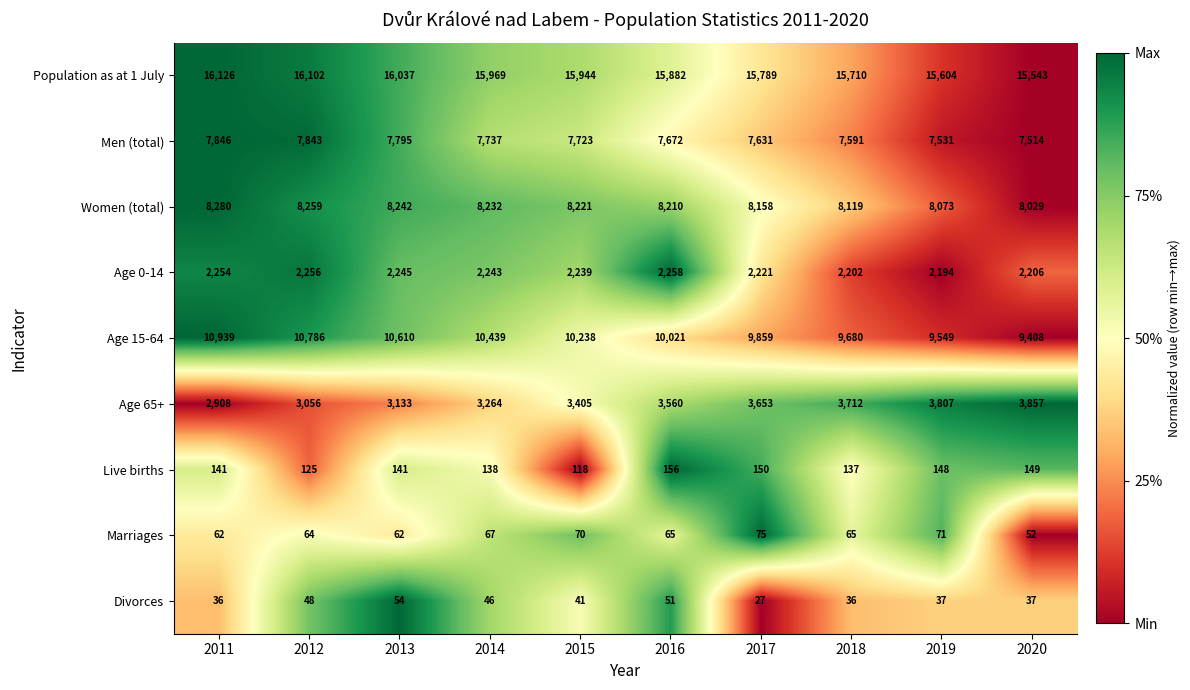

What is the sum of the Marriages values at 2012 and 2014?

131